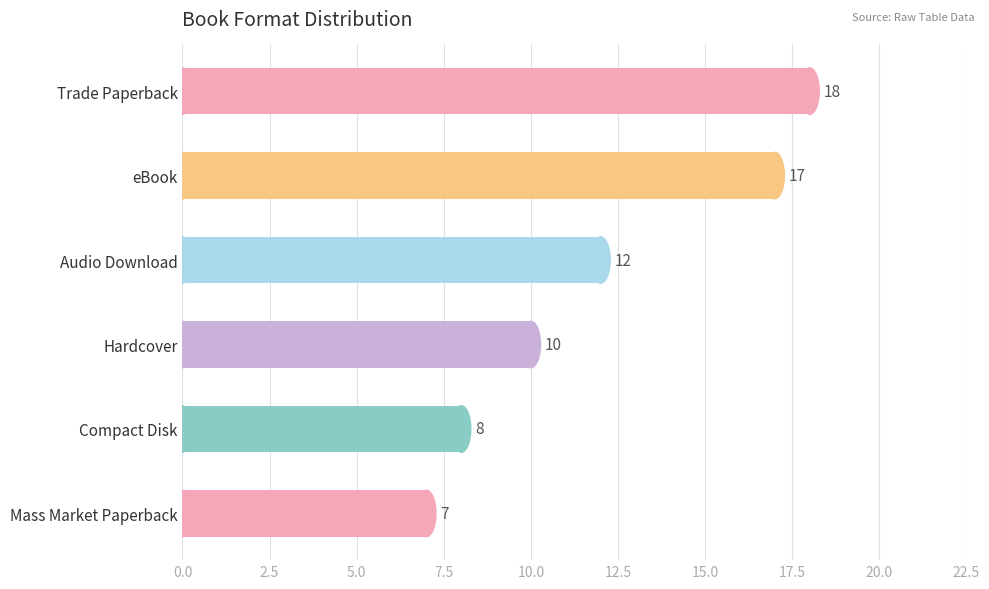

Rank the categories by value from highest to lowest.

Trade Paperback, eBook, Audio Download, Hardcover, Compact Disk, Mass Market Paperback